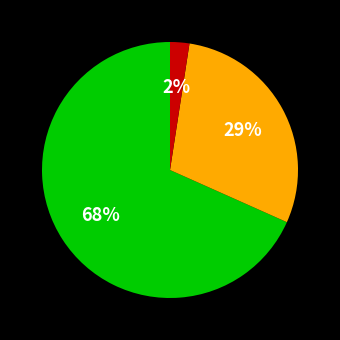

To the nearest percent, what is the average slice percentage?

33%